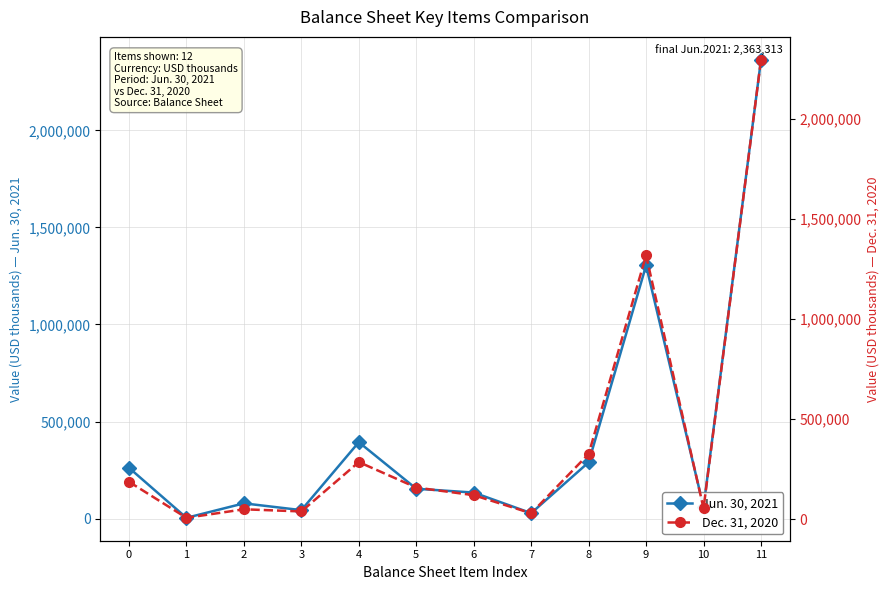

Read the Jun. 30, 2021 value at 1, to the nearest 10.

4040